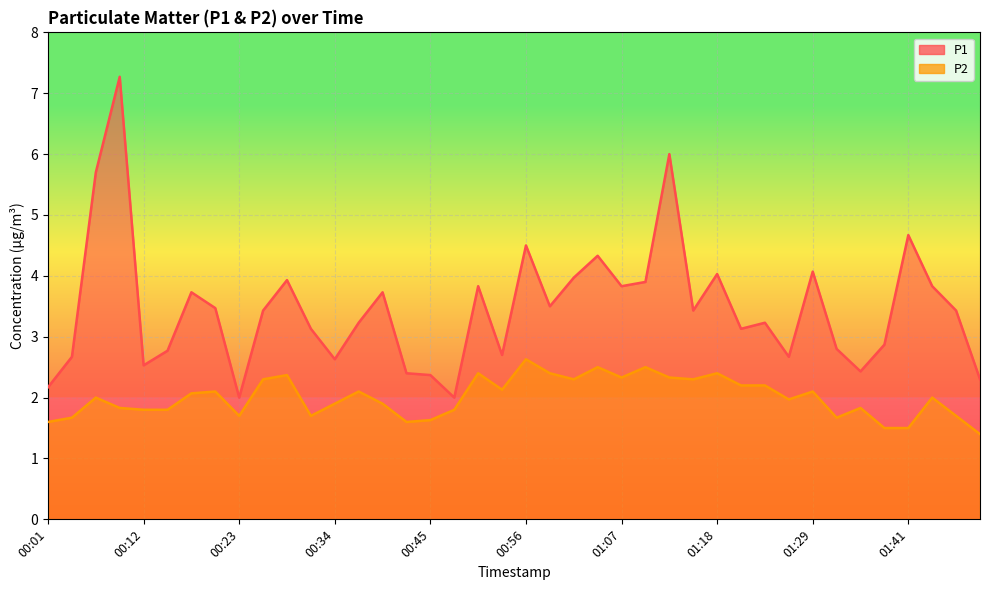

How many lines are shown in the chart?

2